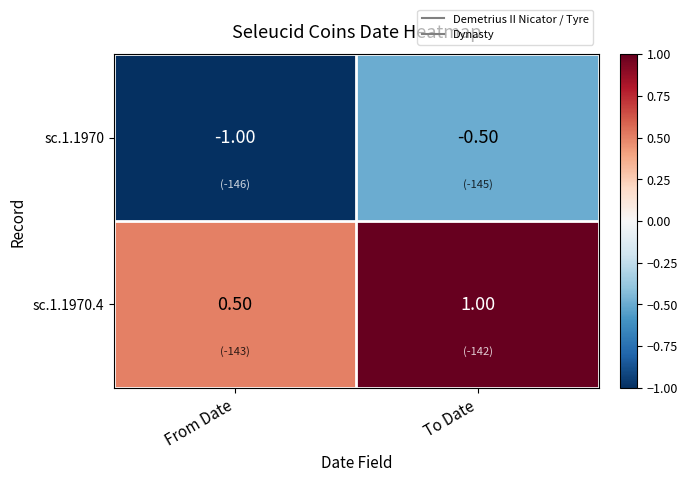

What is the spread (max minus min) of values at From Date?

1.5